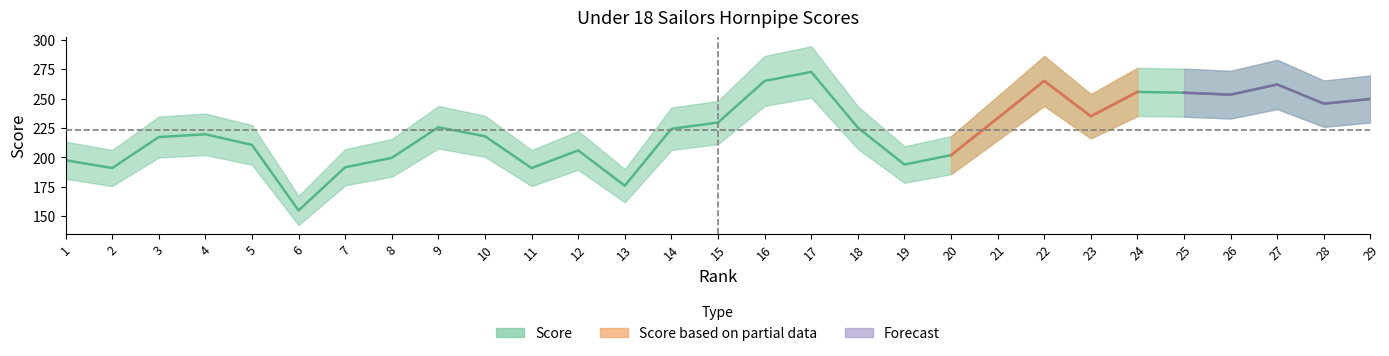

Between 16 and 22, which is larger?

16